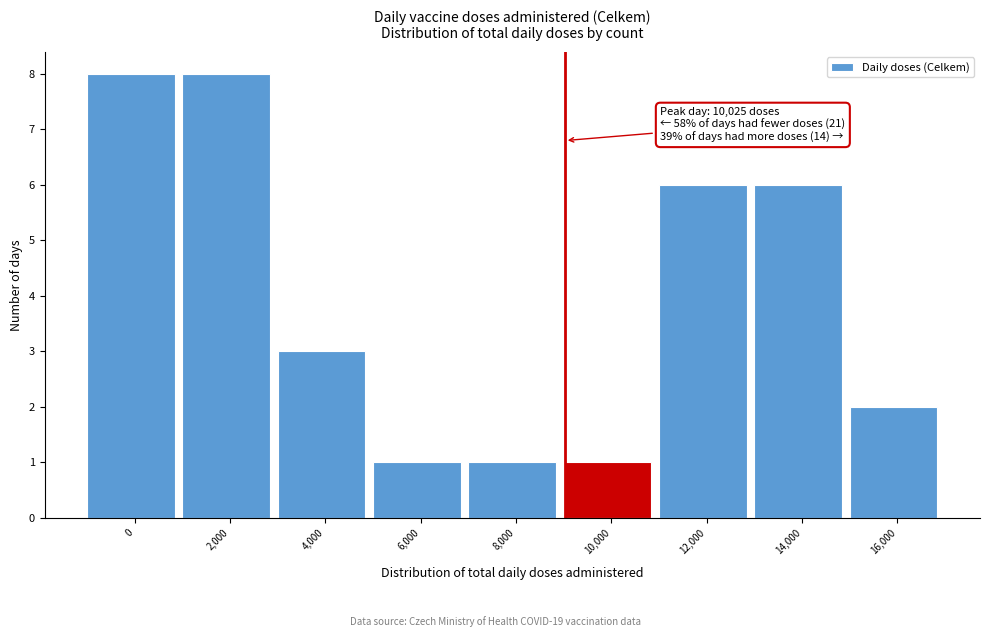

Reading right to left, transcribe all the data shown in this chart.

2	6	6	1	1	1	3	8	8